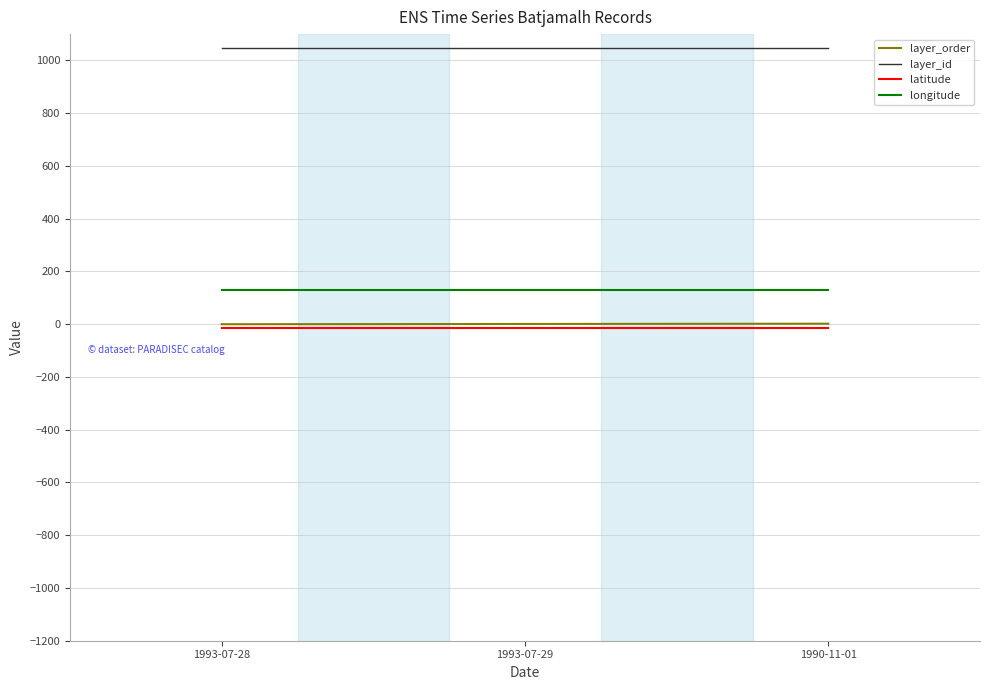

The value of layer_id at 1993-07-29 is 1046.0. True or false?

True